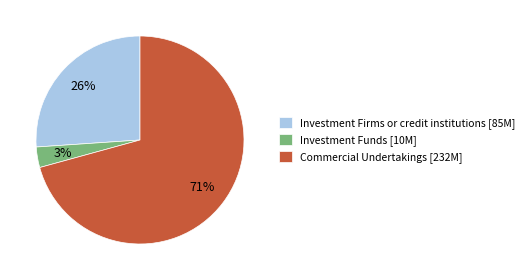

Rank the categories by value from lowest to highest.

Investment Funds, Investment Firms or credit institutions, Commercial Undertakings